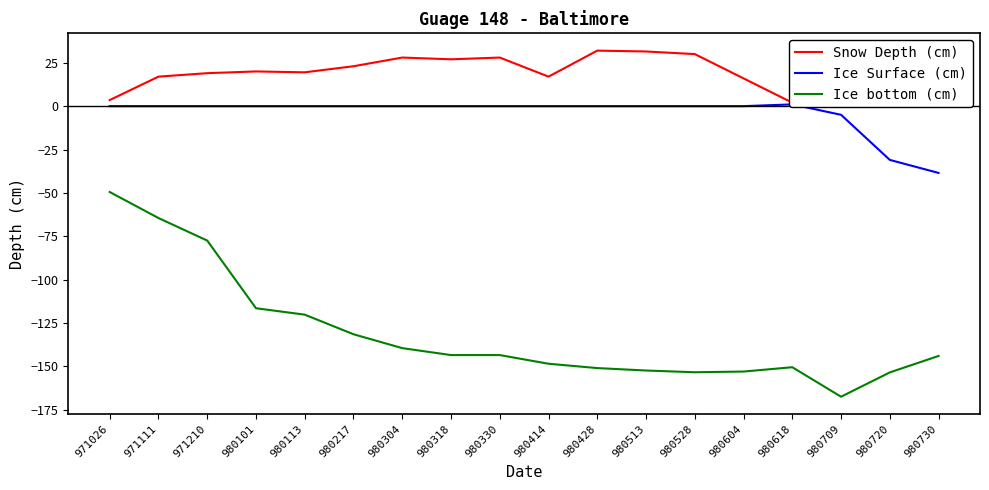

What is the greatest value displayed?

32.0